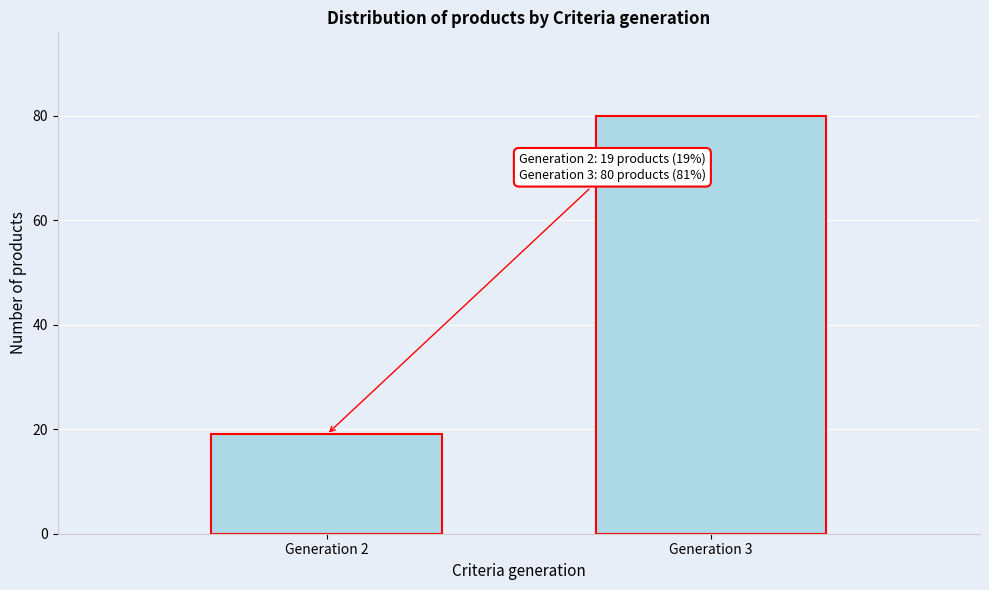

Reading left to right, what are all the values shown in this chart?

Generation 2=19	Generation 3=80